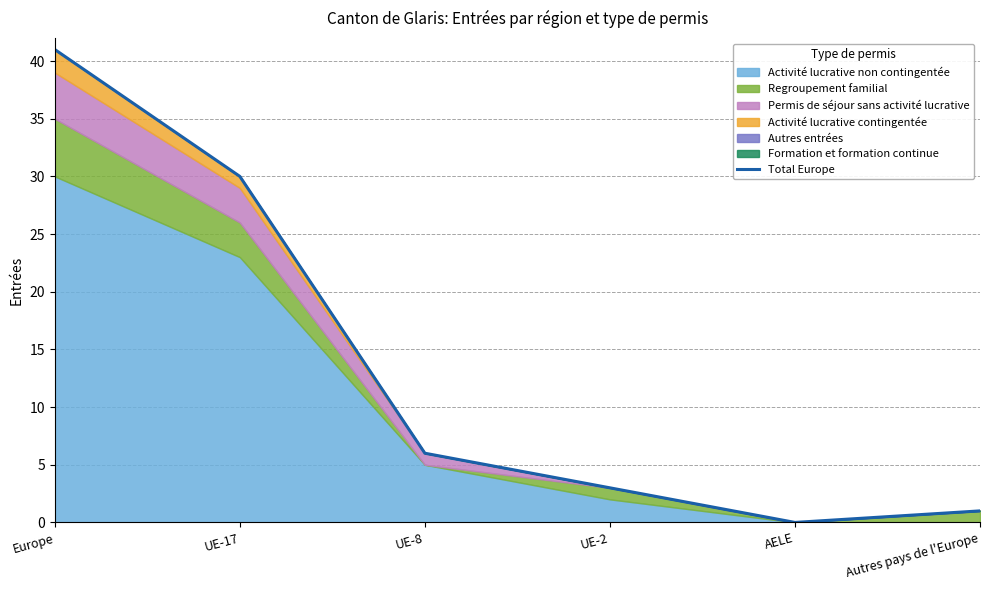

Approximately how many times larger is the value at UE-8 compared to UE-17?

0.2